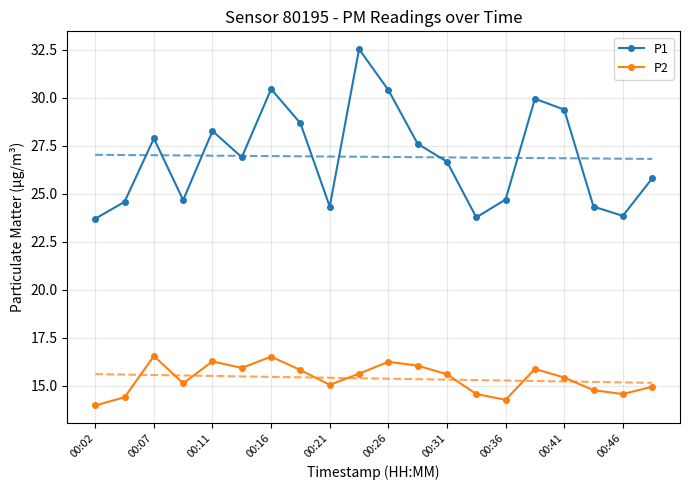

True or false: P1 and P2 intersect in this chart.

False